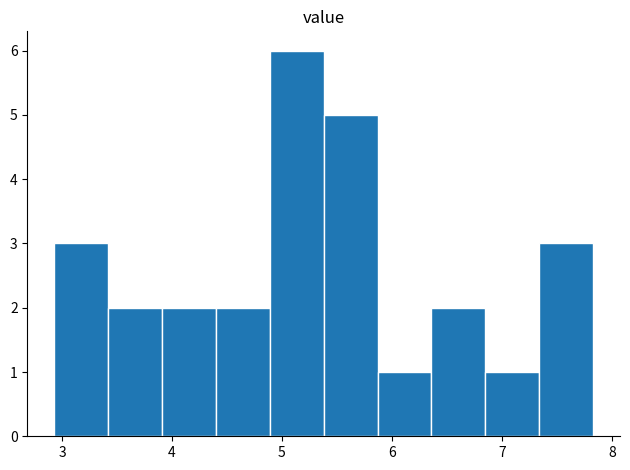

Over which range of the x-axis is the bar tallest?

4.89 to 5.38